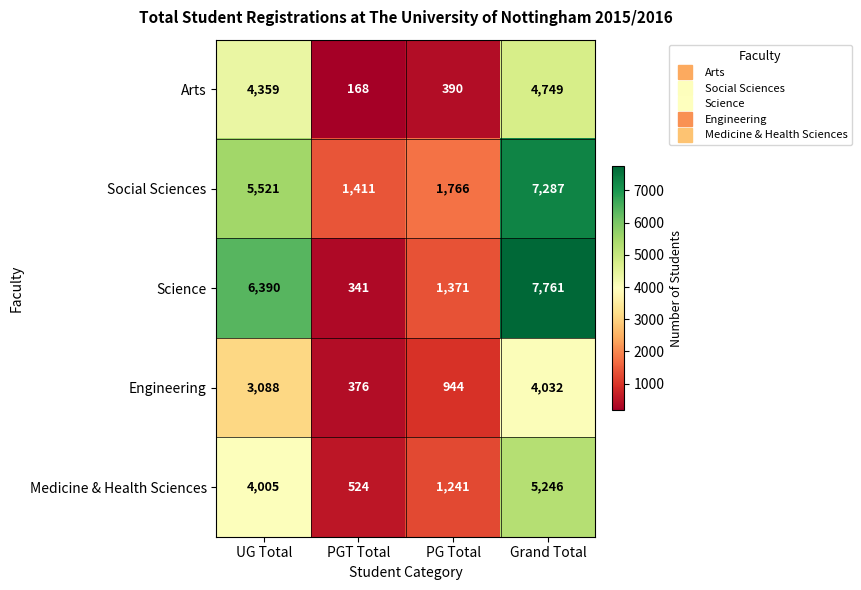

What is the spread (max minus min) of values at Grand Total?

3729